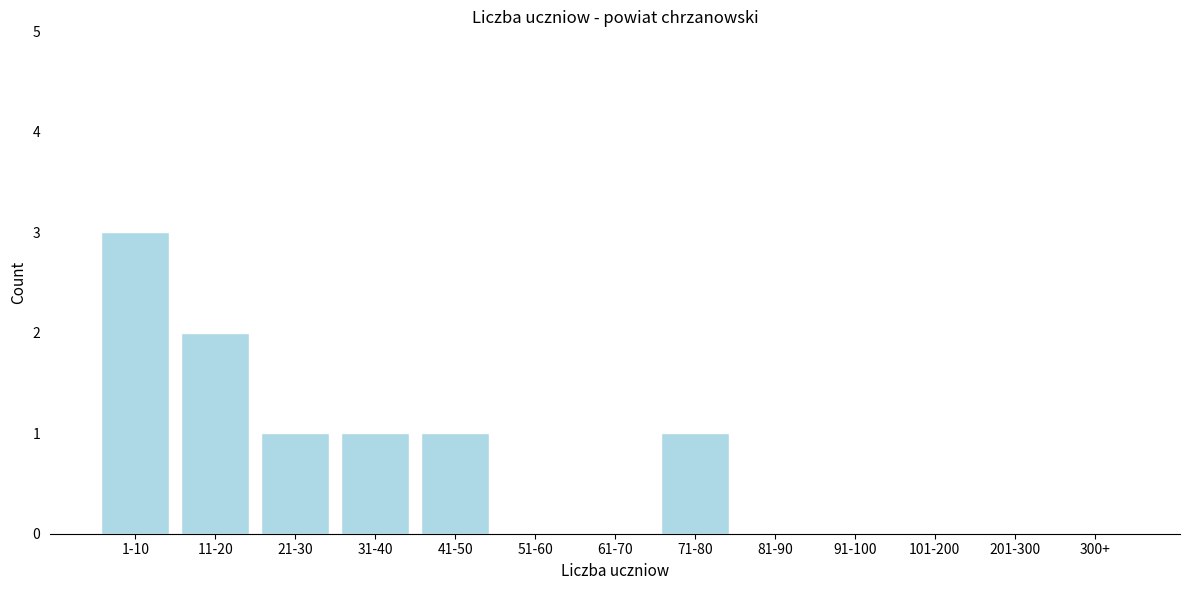

Reading right to left, extract all data points from this chart.

300+=0	201-300=0	101-200=0	91-100=0	81-90=0	71-80=1	61-70=0	51-60=0	41-50=1	31-40=1	21-30=1	11-20=2	1-10=3